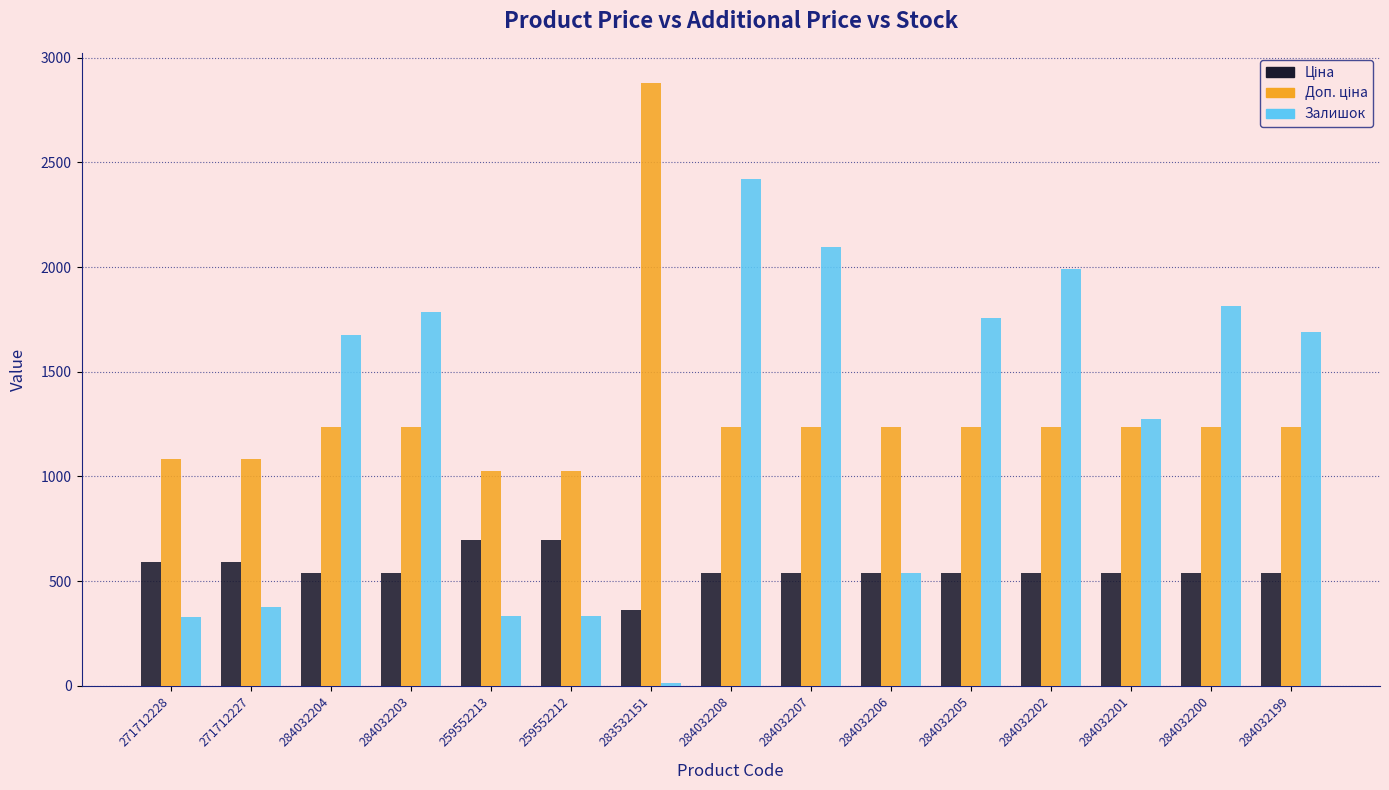

What is the highest value of the Залишок series?

2419.0